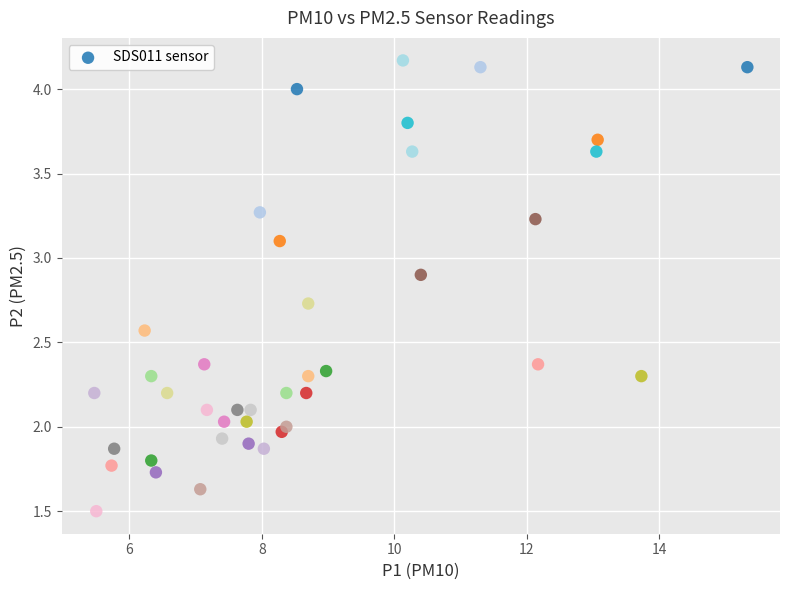

What is the range of X values (max minus min)?

9.9